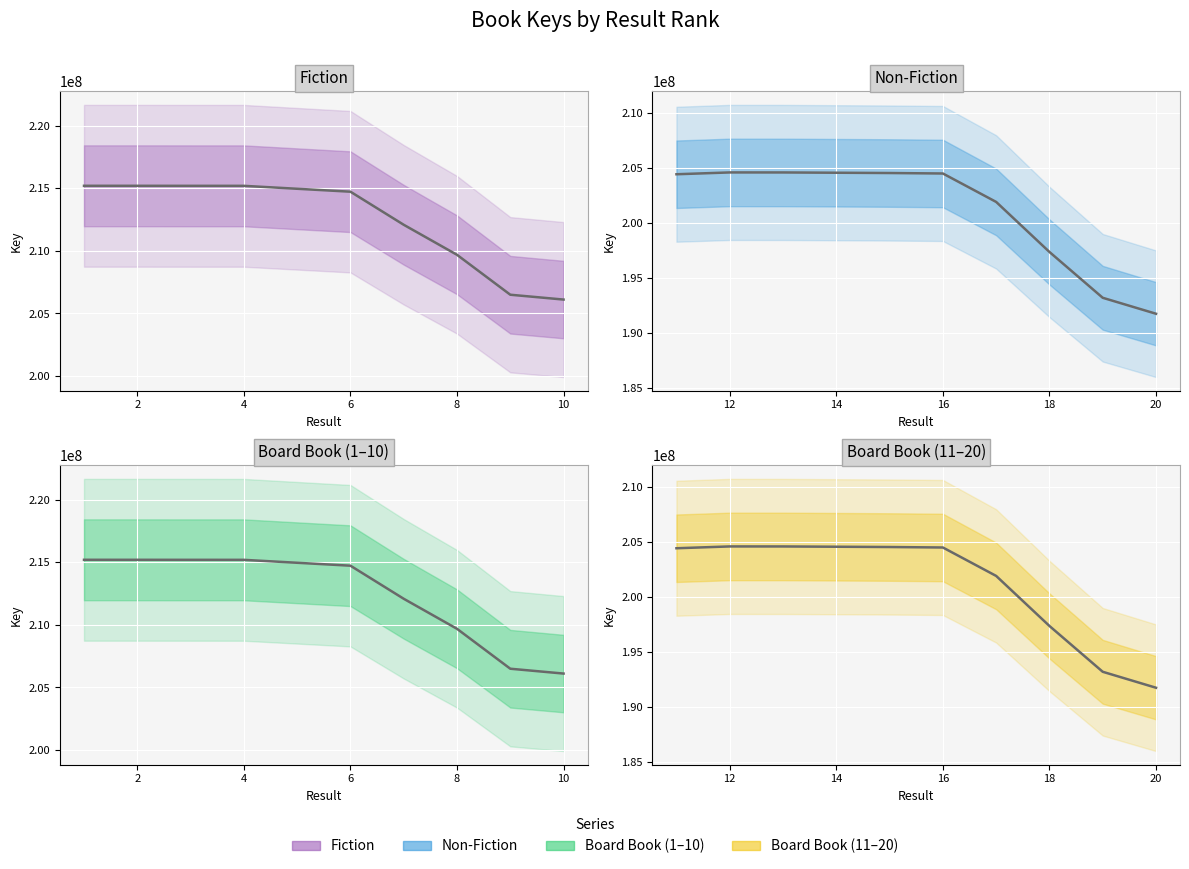

Does the chart display data point markers on the line(s)?

No